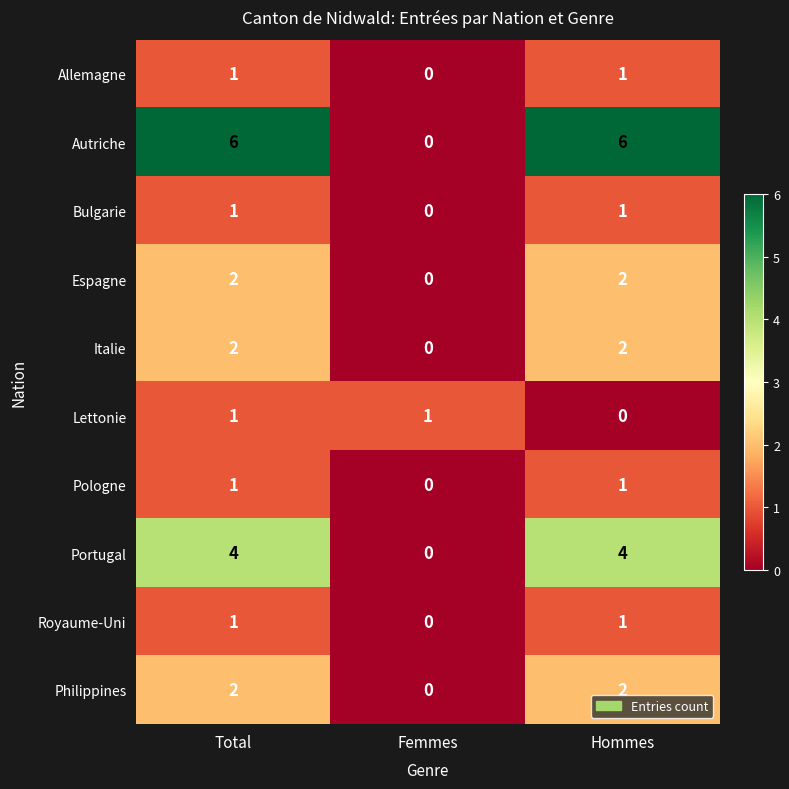

How many data points does each series have?

3